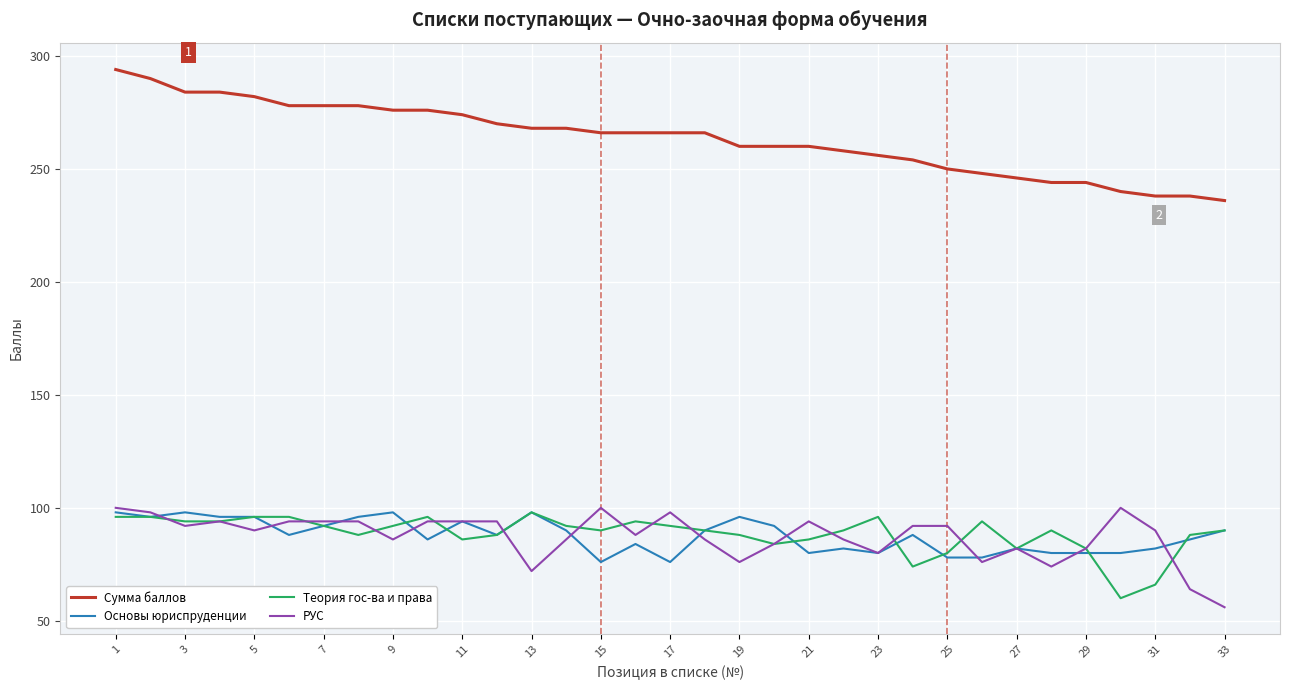

What is the lowest value of the Сумма баллов series?

236